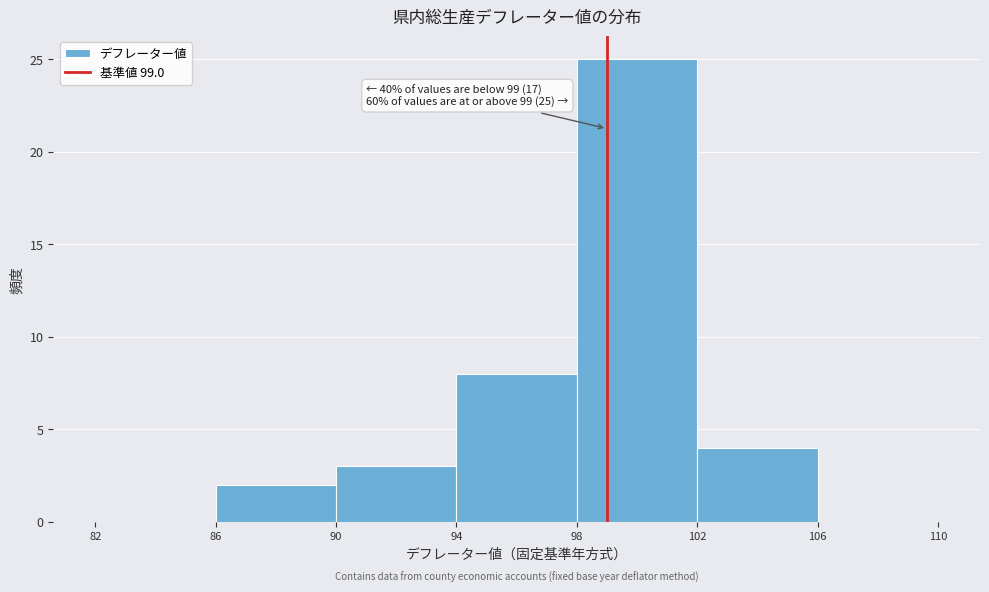

Which range on the x-axis has the tallest bar?

98 to 102